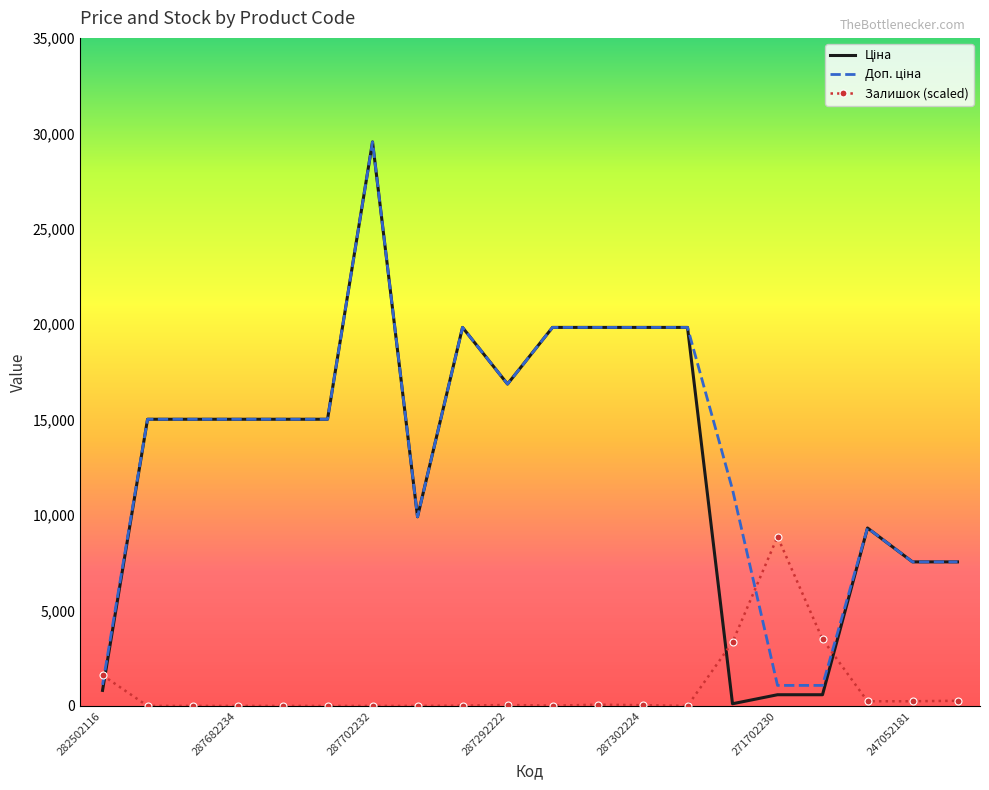

What is the greatest value displayed?

29548.9